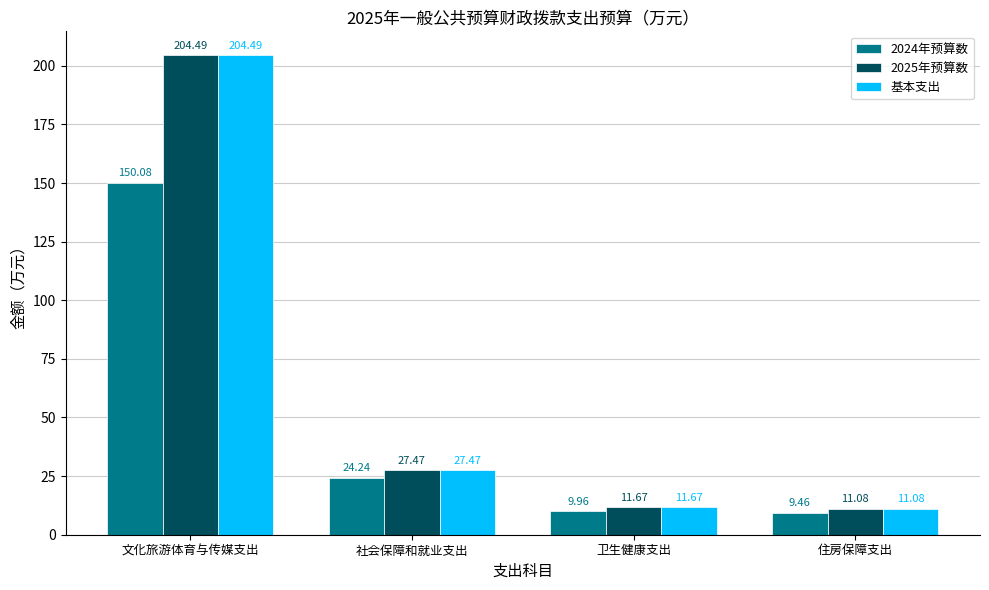

How many distinct data groups are displayed?

3